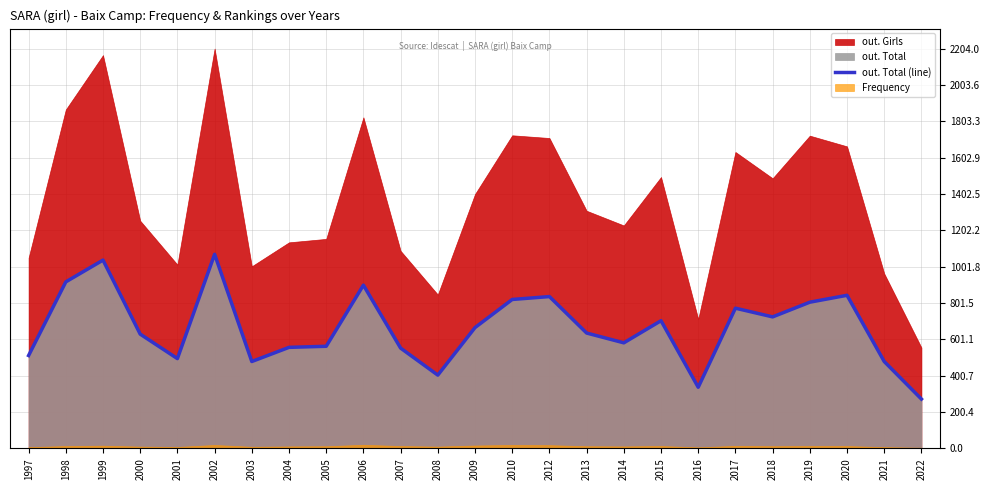

Between 2020 and 2017, which is larger?

2020